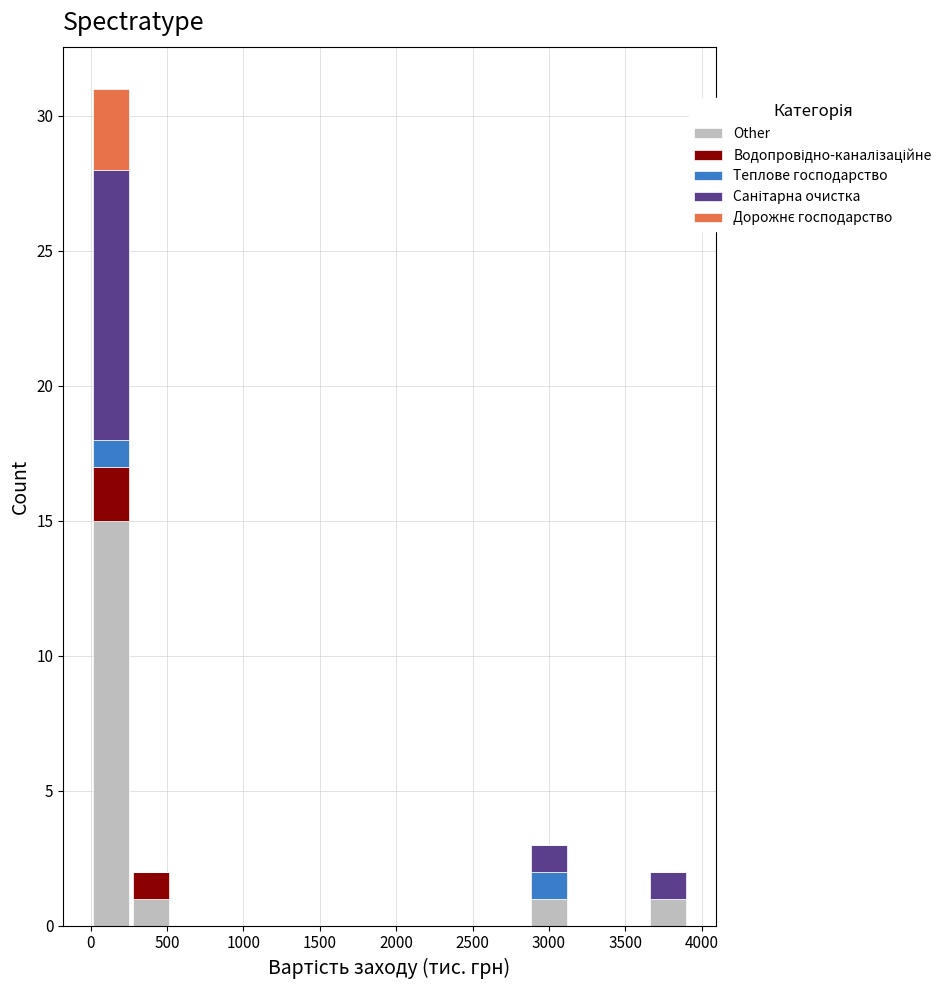

What is the total height of the stacked bar covering 2850 to 3150 on the x-axis? Neither the bar edges nor the heights are printed on the chart, so give them approximately, as read against the axes.

3